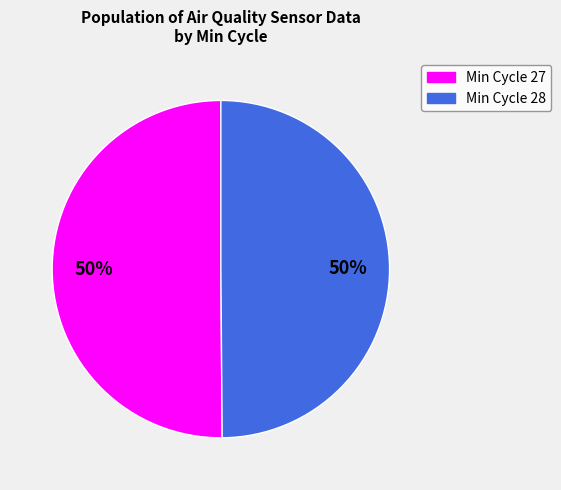

Which category accounts for the majority?

Min_cycle_27